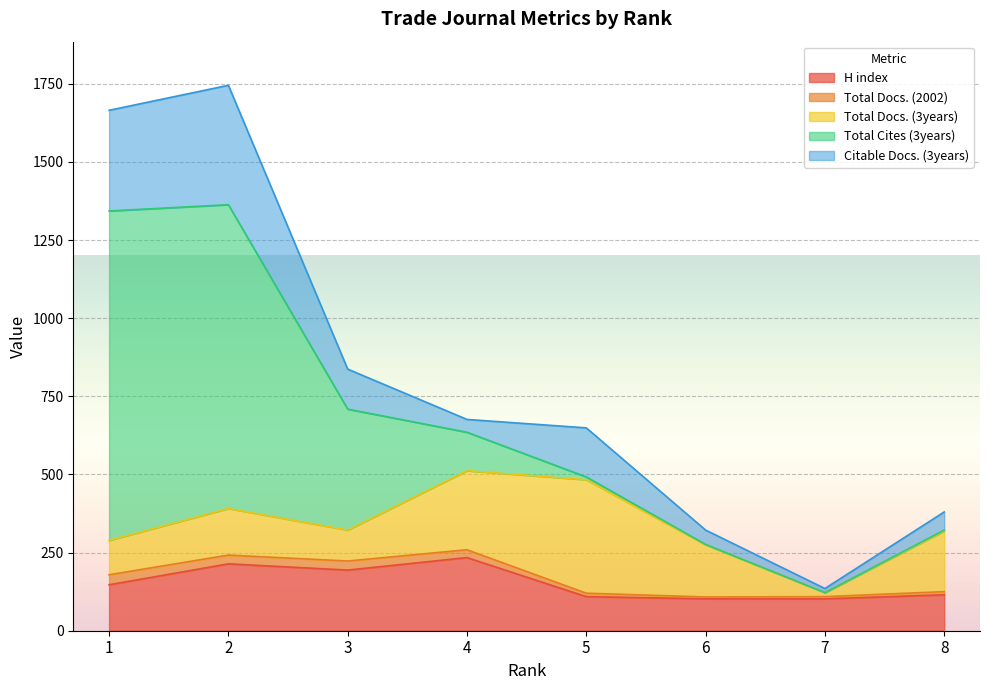

At which label is Total Docs. (3years) closest to 188?

8